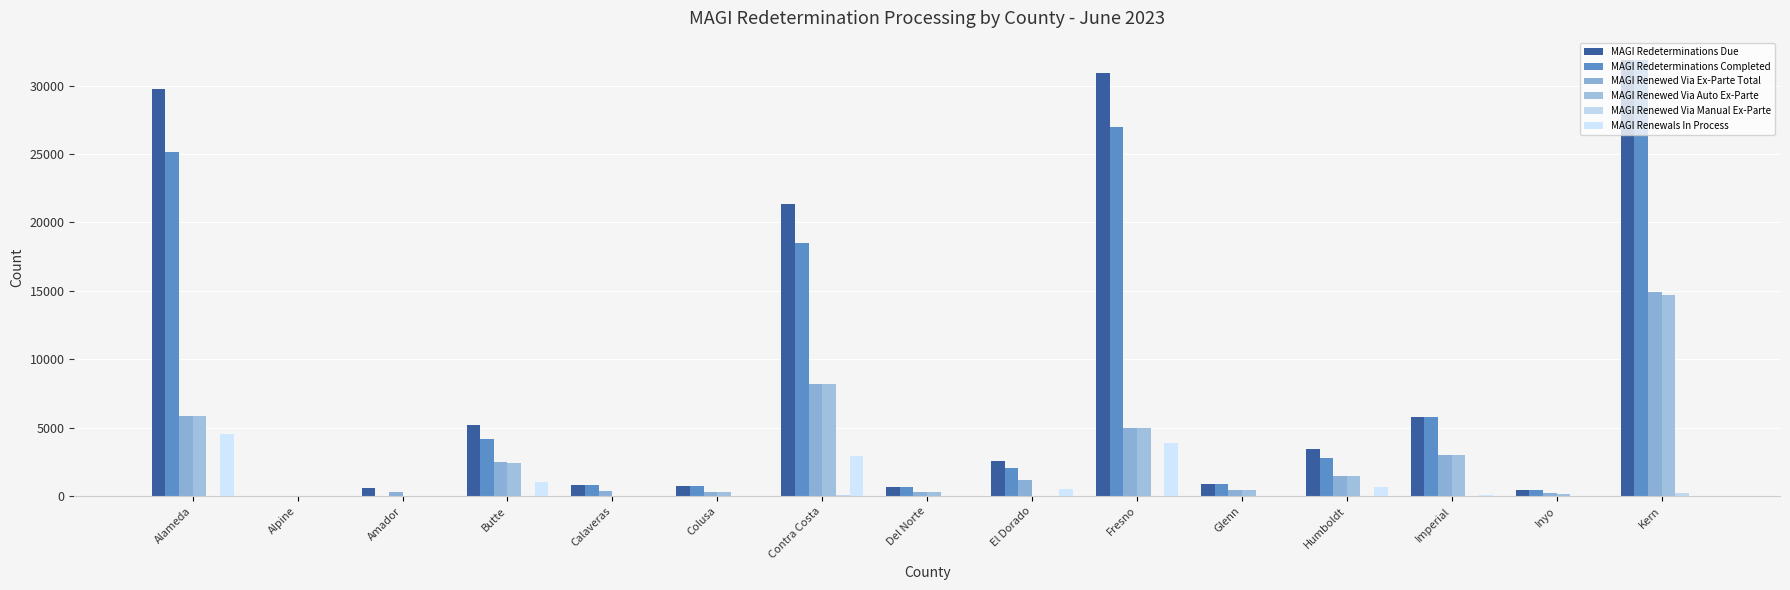

What is the average value of the MAGI Renewed Via Auto Ex-Parte series?

2787